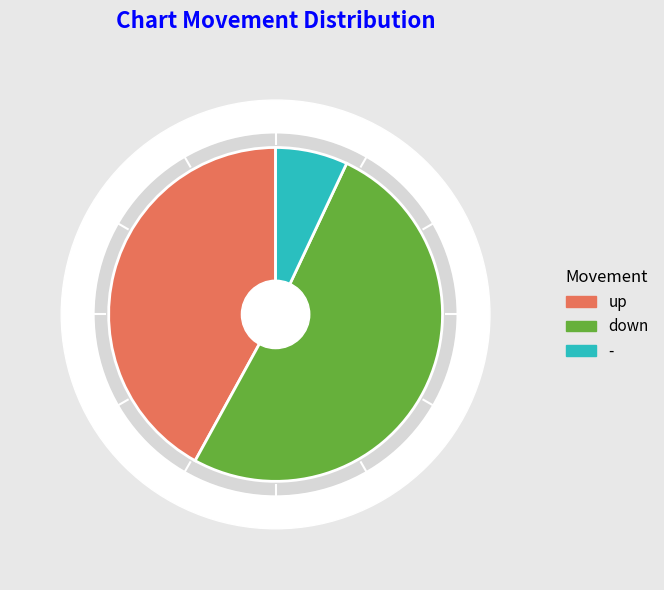

To the nearest percent, what percentage of the pie is up?

42%